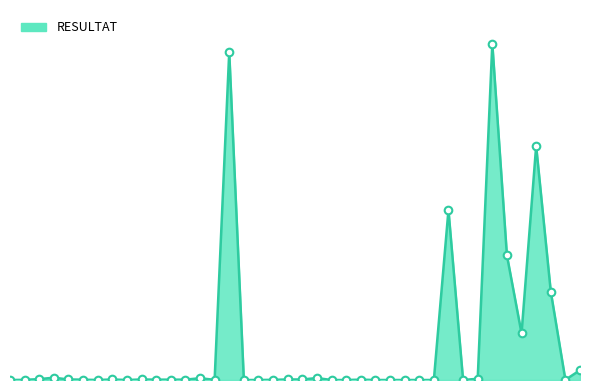

Is this an area chart (filled region under the line)?

Yes